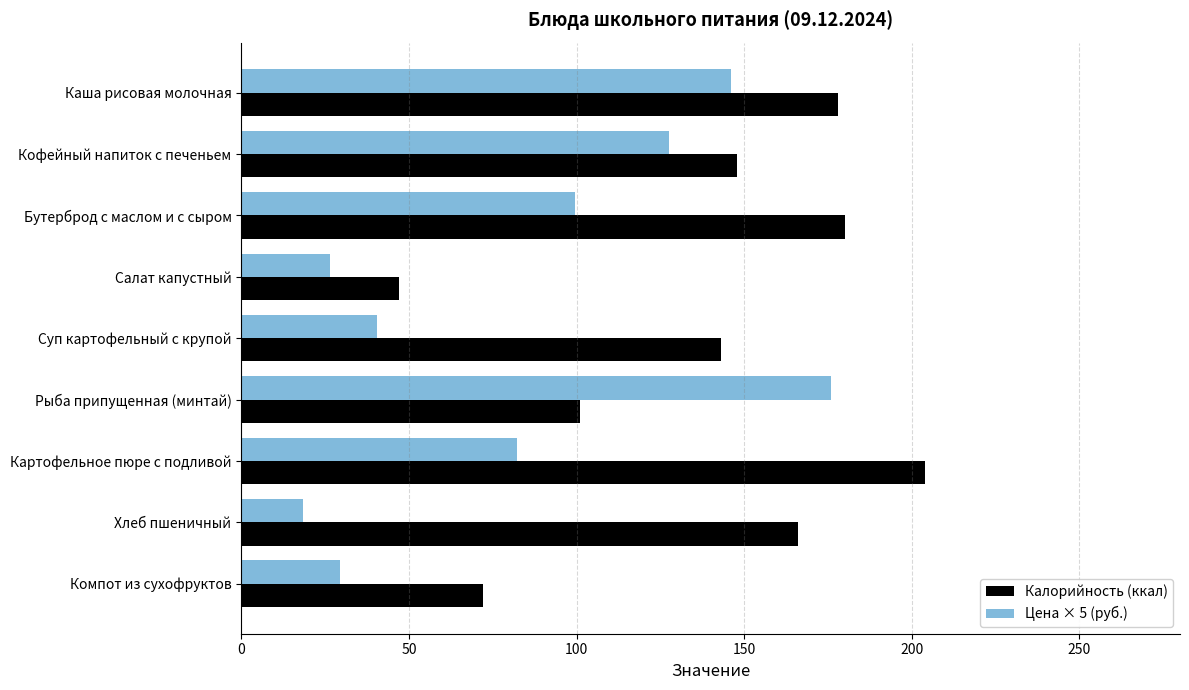

Which series has the largest total across all categories?

Калорийность (ккал)